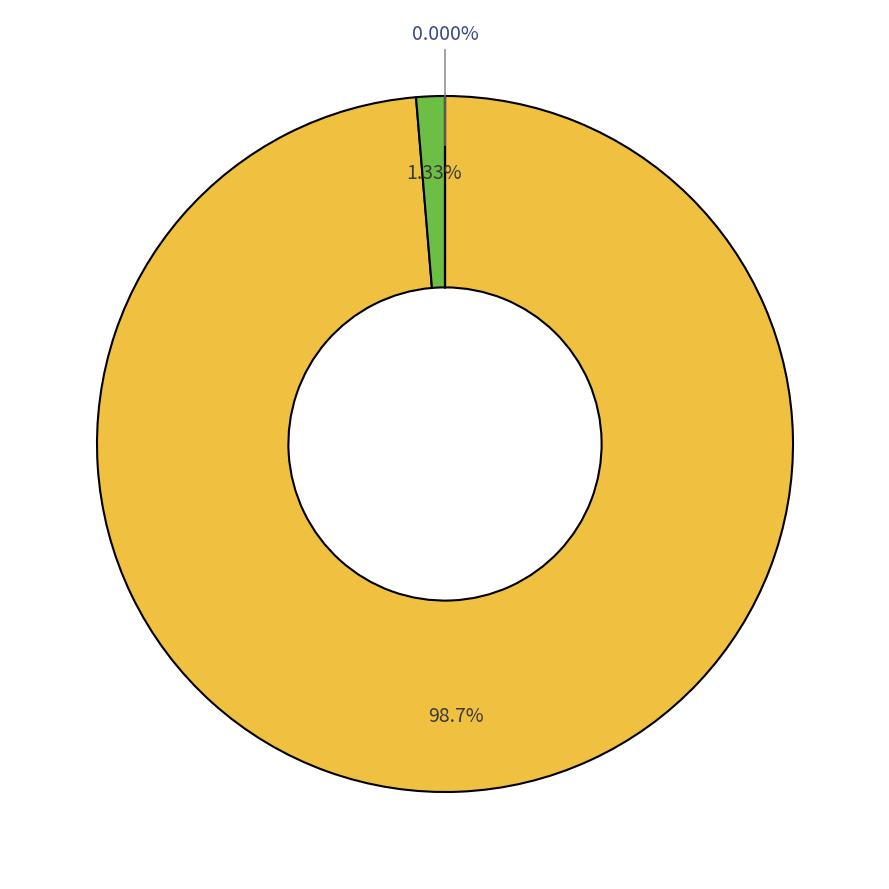

Does any single category account for the majority?

Yes